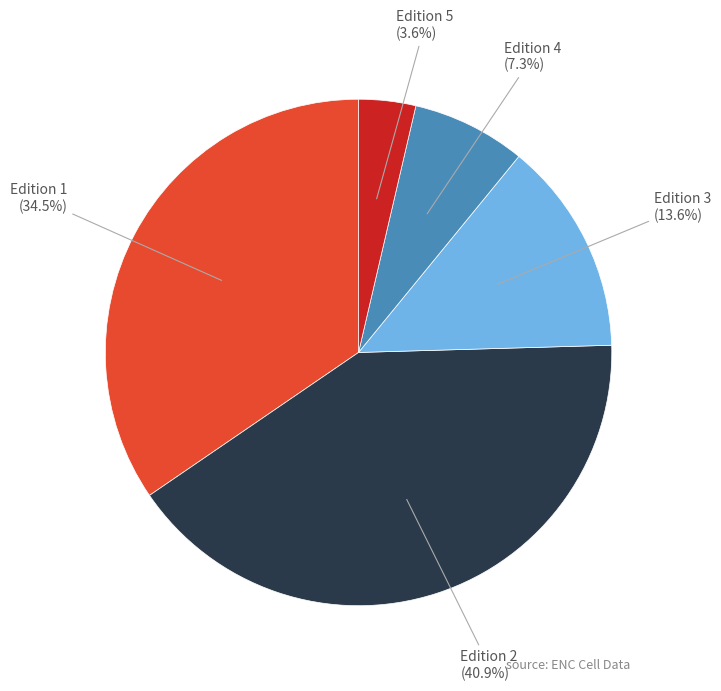

Between Edition 1 and Edition 3, which is larger?

Edition 1